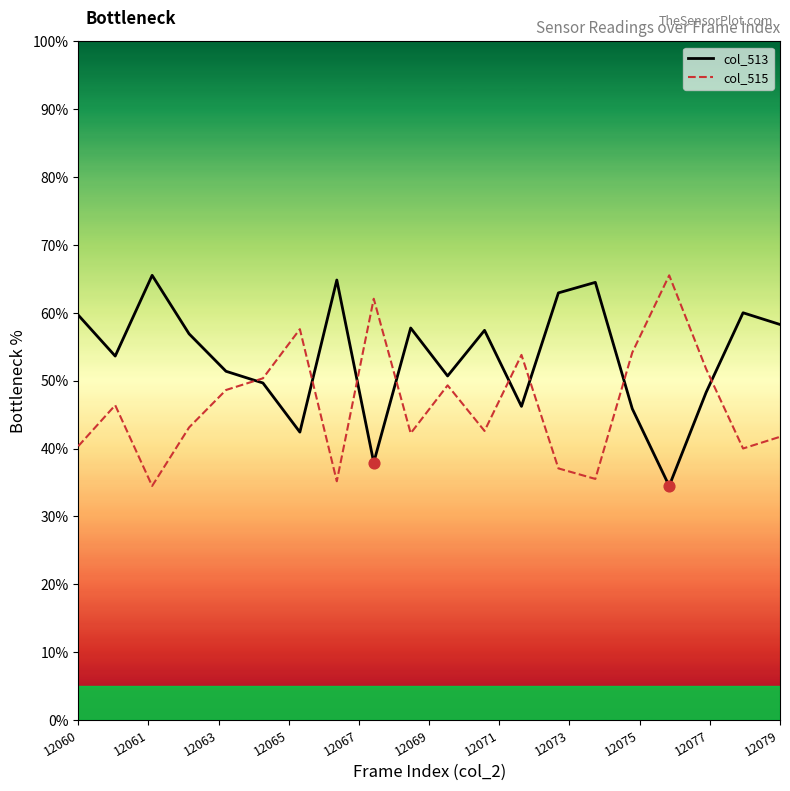

Which series has the largest total across all categories?

col_513